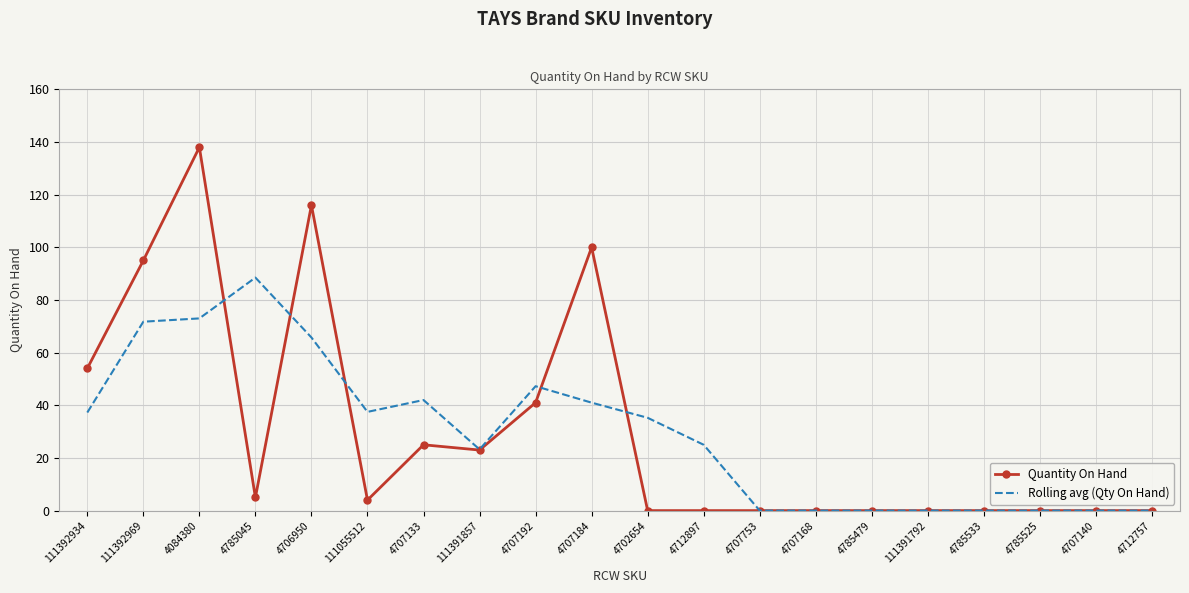

True or false: Quantity On Hand has a value of 84.2 at 4707140.

False